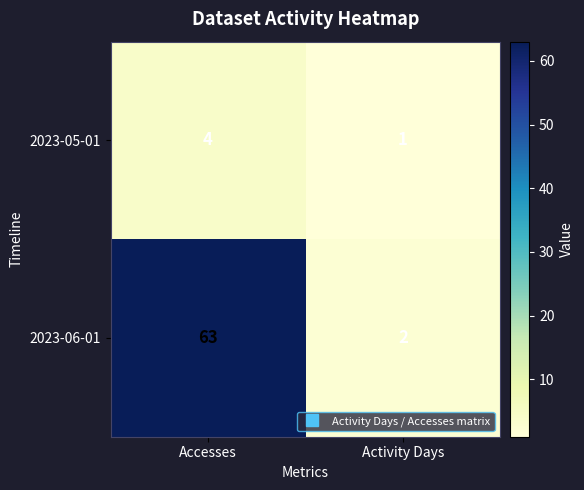

What is the highest value of the 2023-05-01 series?

4